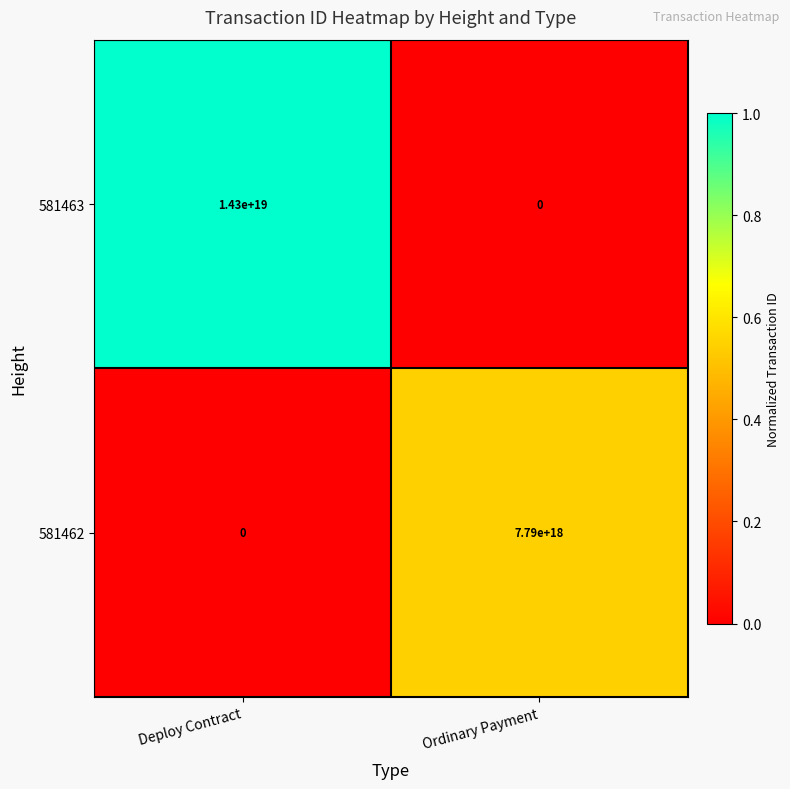

At how many categories does at least one series exceed 0?

2